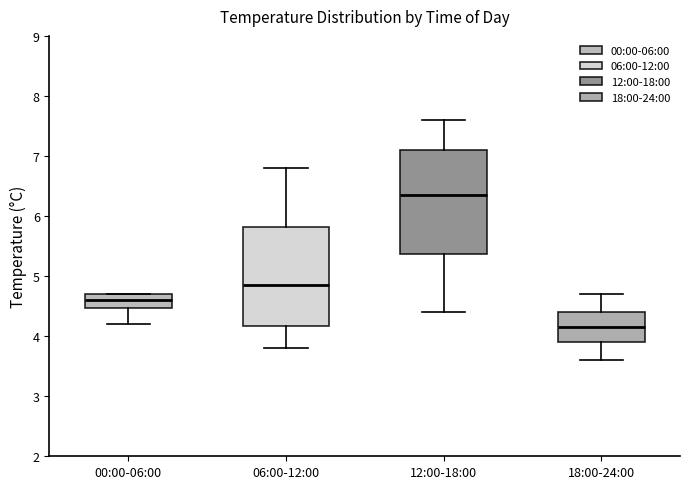

Where does the median line of the box for 18:00-24:00 sit on the y-axis? The values are not printed on the chart, so give them approximately, as read against the axis.

4.2